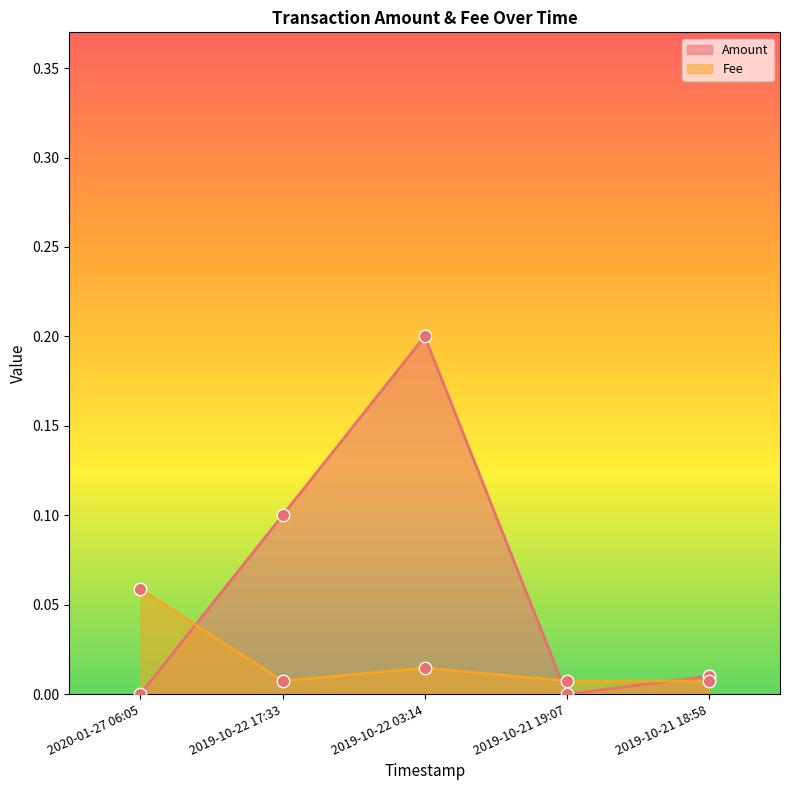

Which series has the widest spread of Y values?

Amount